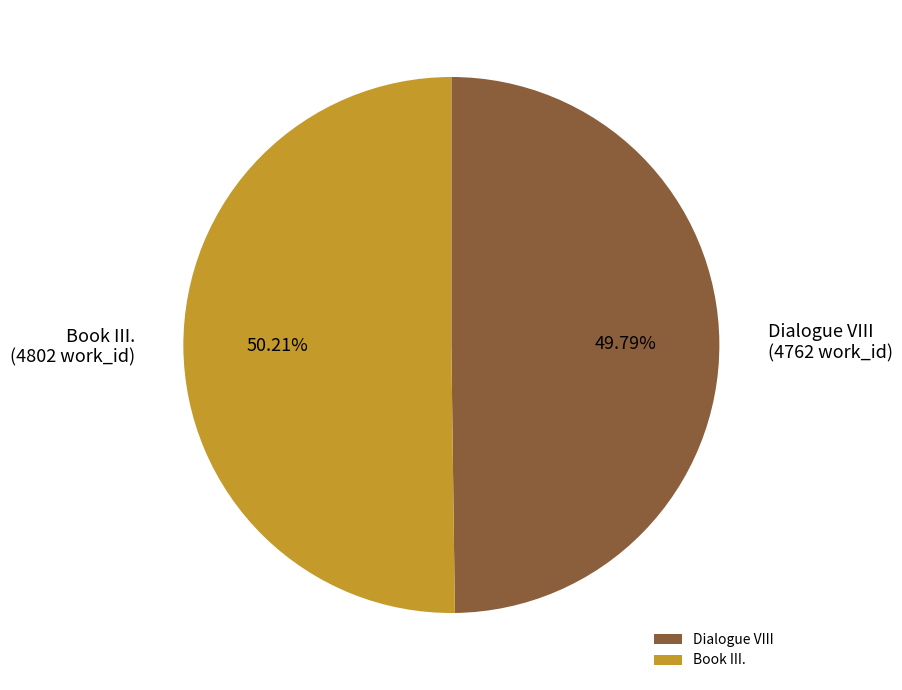

To the nearest percent, what percentage of the pie is Book III.?

50%